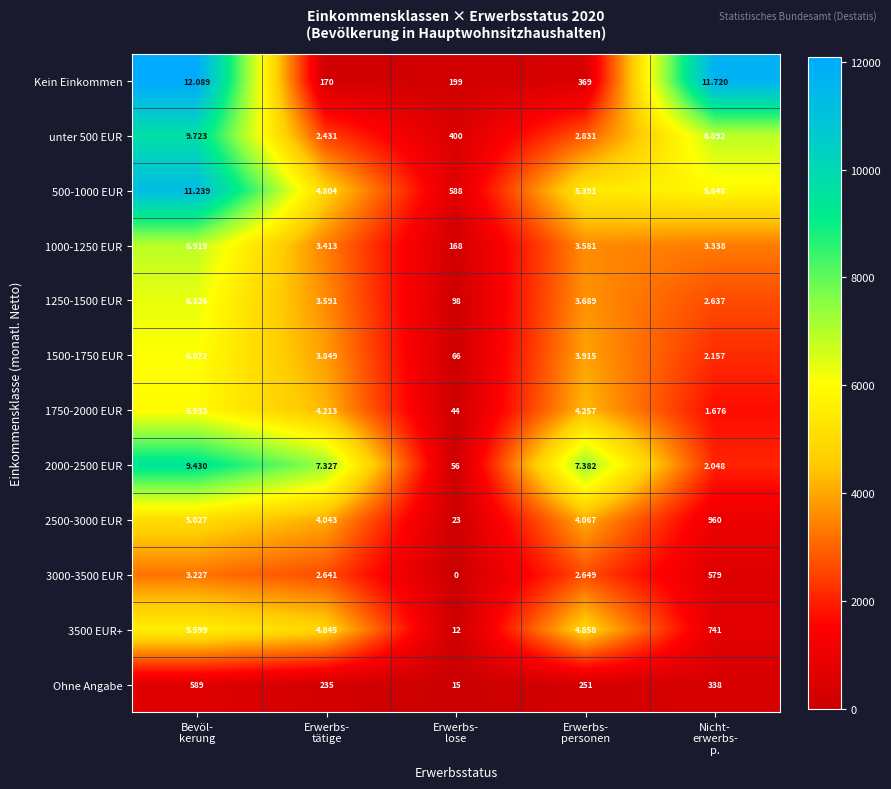

Rank the series by their maximum value, from lowest to highest.

Ohne Angabe, 3000-3500 EUR, 2500-3000 EUR, 3500 EUR+, 1750-2000 EUR, 1500-1750 EUR, 1250-1500 EUR, 1000-1250 EUR, 2000-2500 EUR, unter 500 EUR, 500-1000 EUR, Kein Einkommen